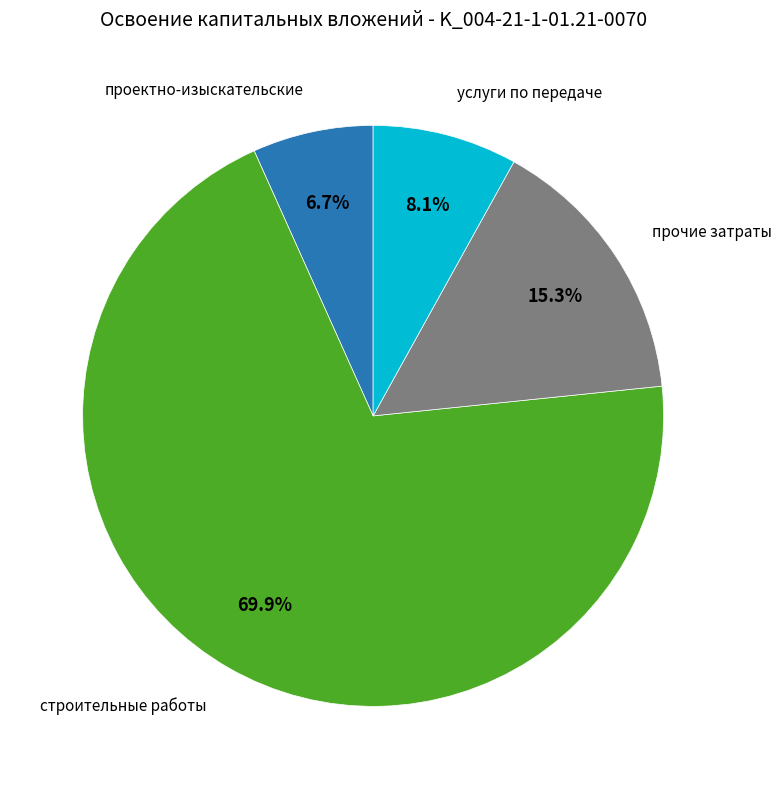

Which slice is the largest?

строительные работы